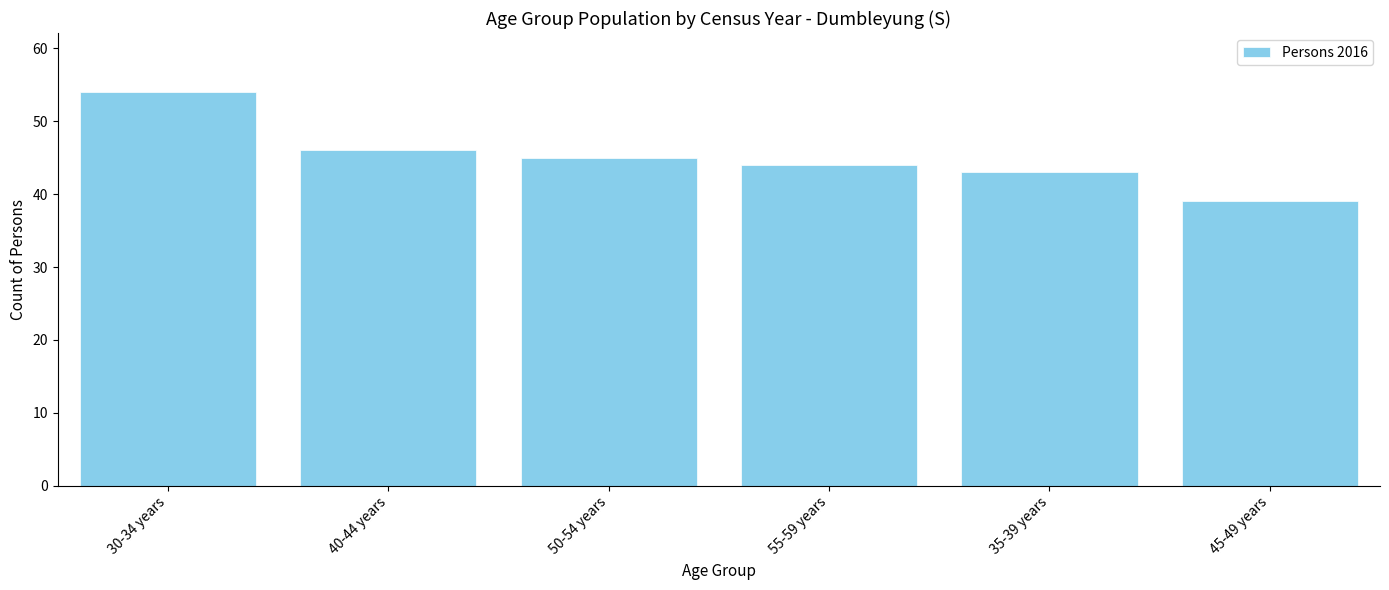

Rank the categories by value from lowest to highest.

45-49 years, 35-39 years, 55-59 years, 50-54 years, 40-44 years, 30-34 years